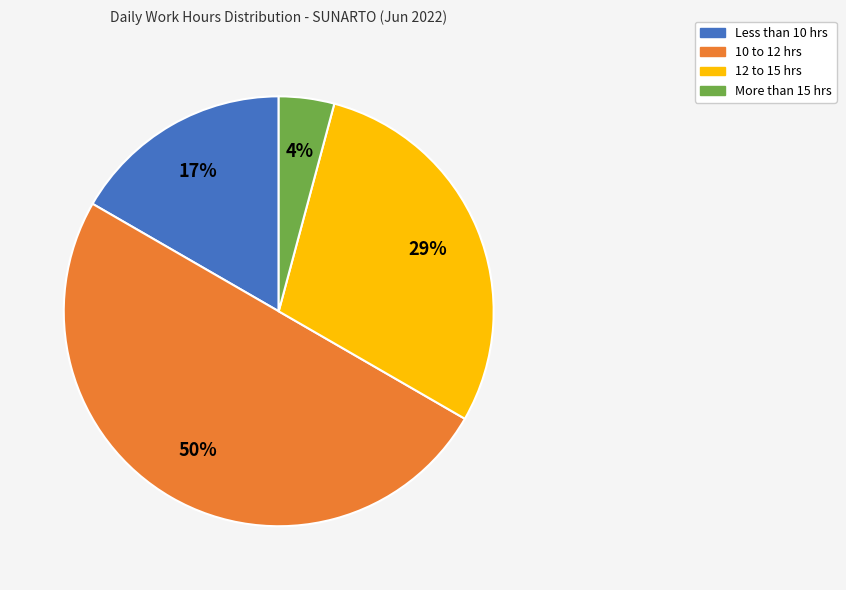

To the nearest percent, what portion does More than 15 hrs represent?

4%